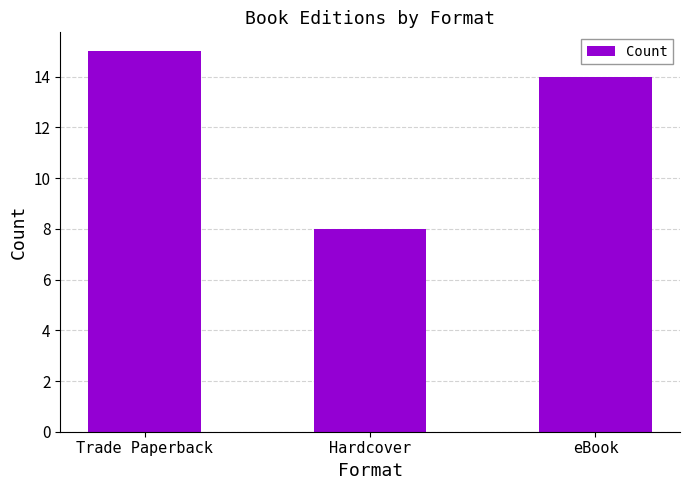

What is the sum of all values?

37